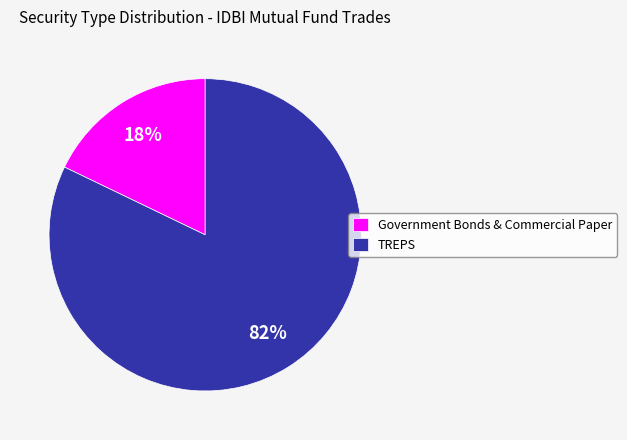

To the nearest percent, what is the difference between the largest and smallest slice percentages?

64%